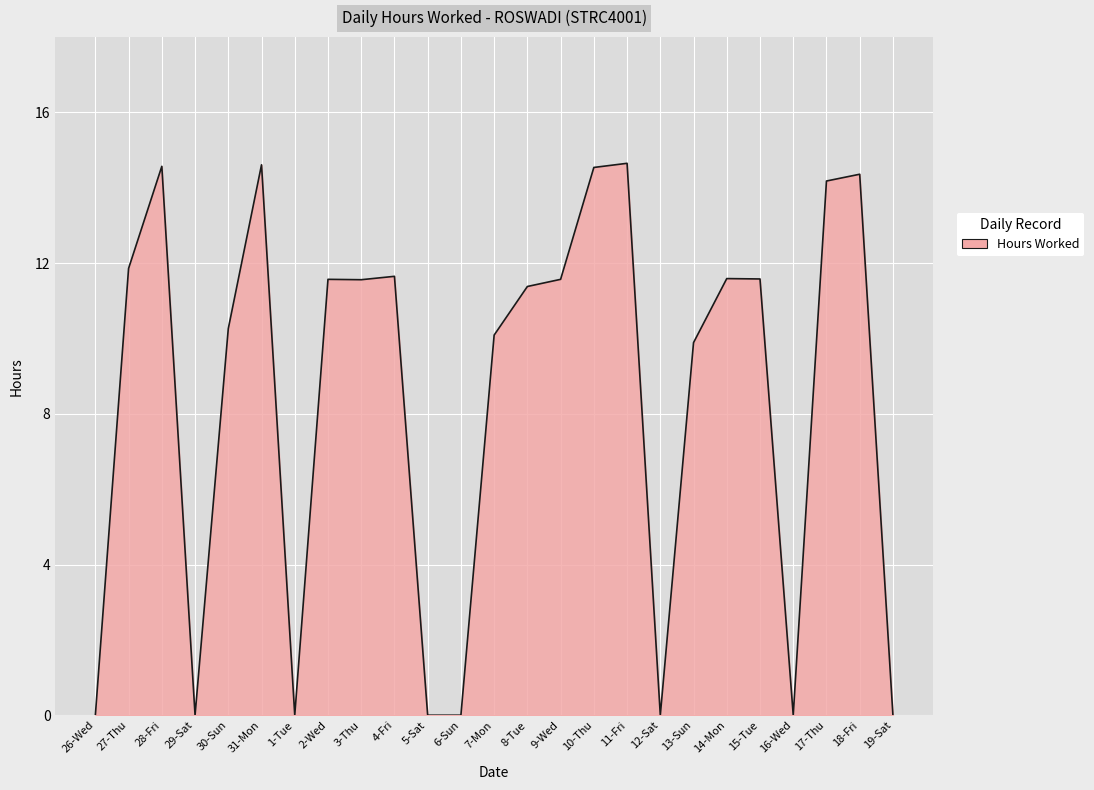

What is the difference between the maximum and minimum values?

14.7